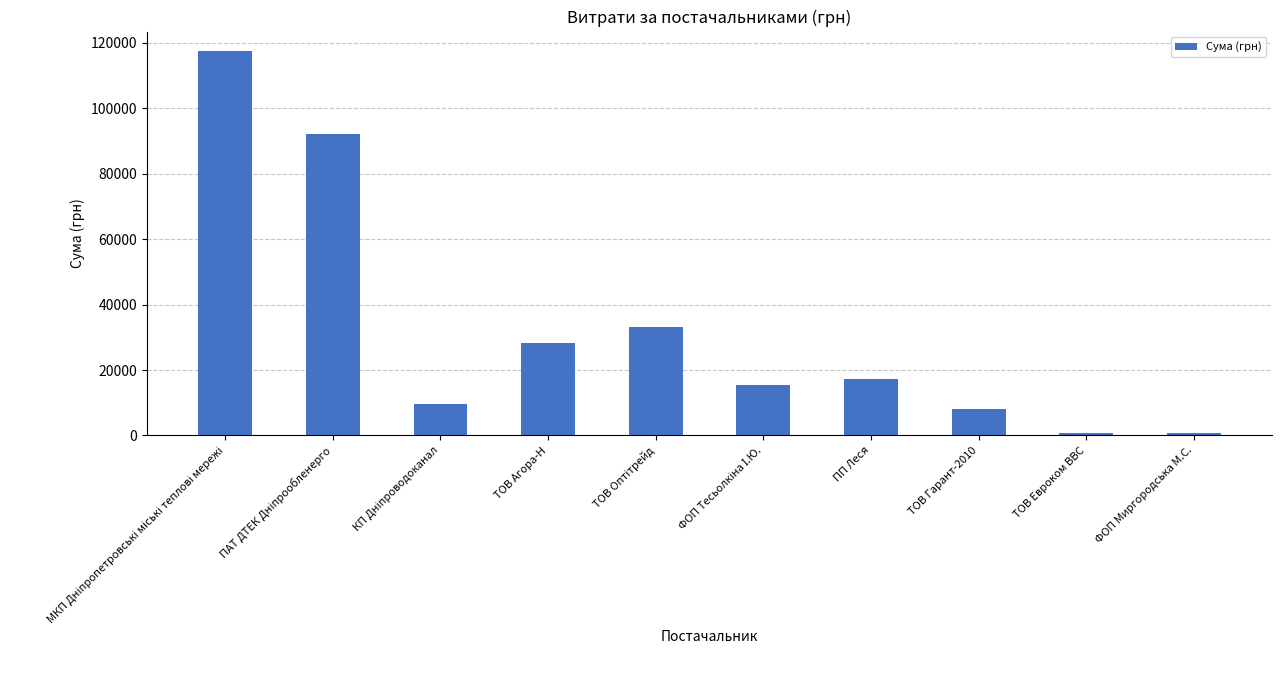

What is the label of the 4th bar from the left?

ТОВ Агора-Н